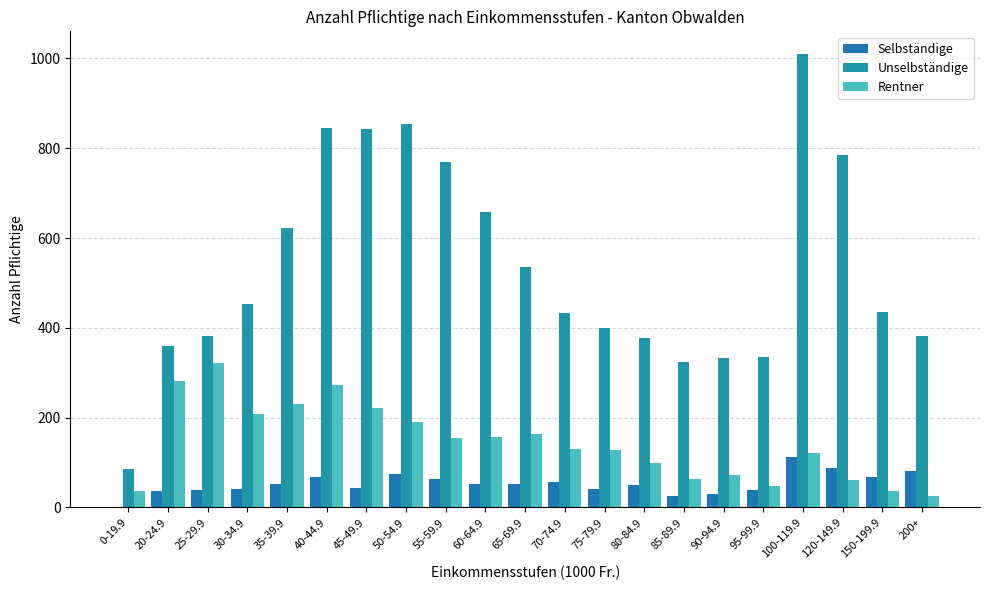

What is the sum of the Selbständige values at 60-64.9 and 50-54.9?

128